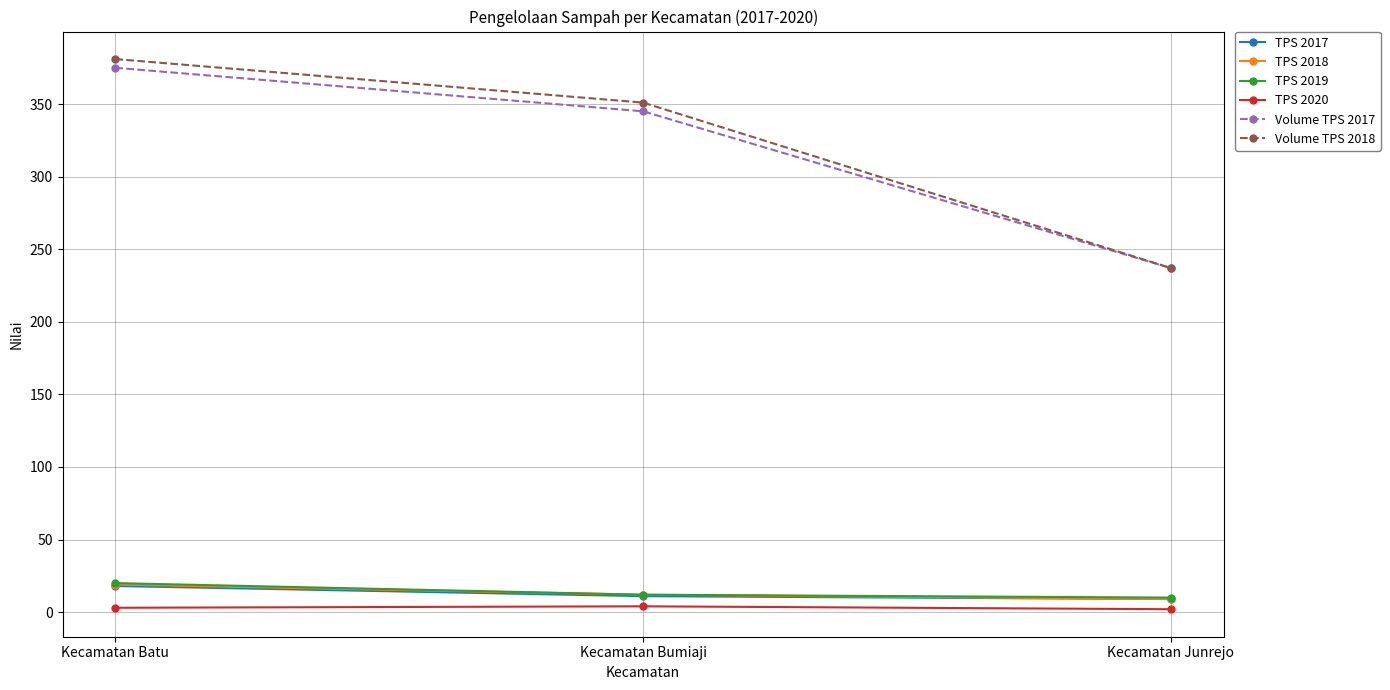

What is the lowest value of the TPS 2020 series?

2